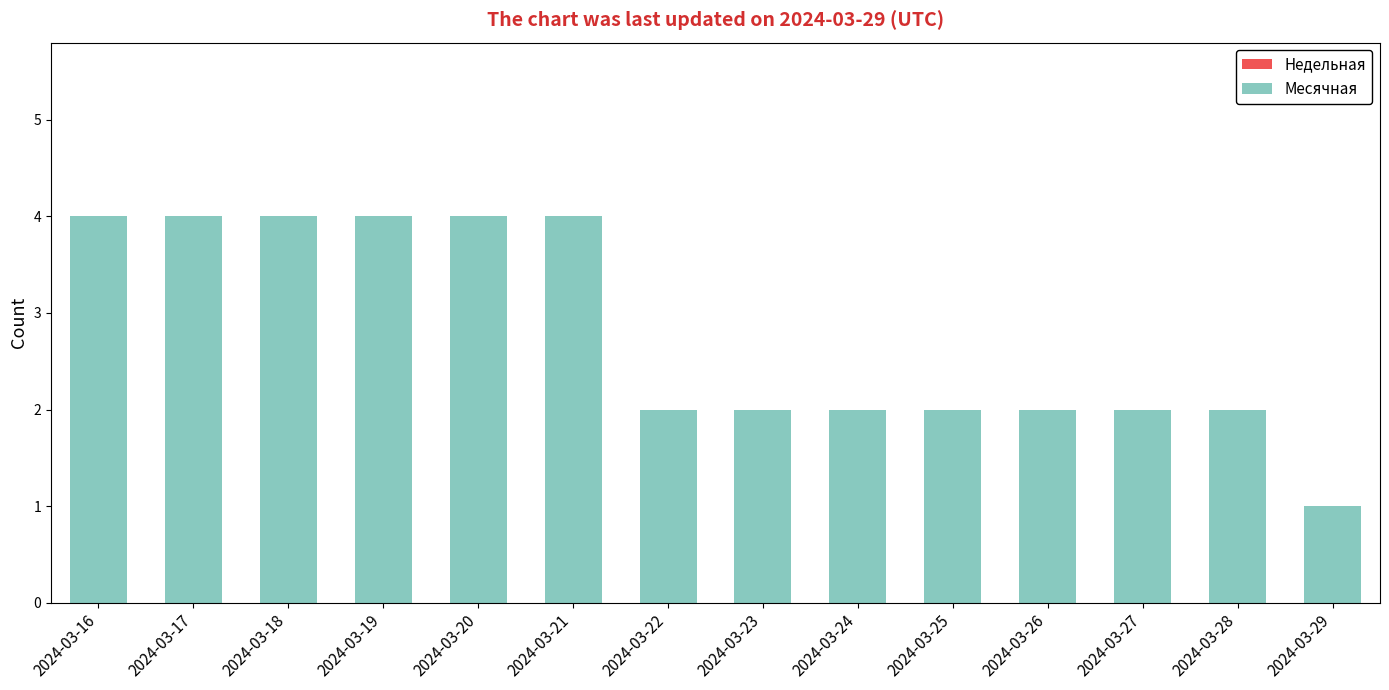

The chart shows a value of 2 at 2024-03-23. True or false?

True